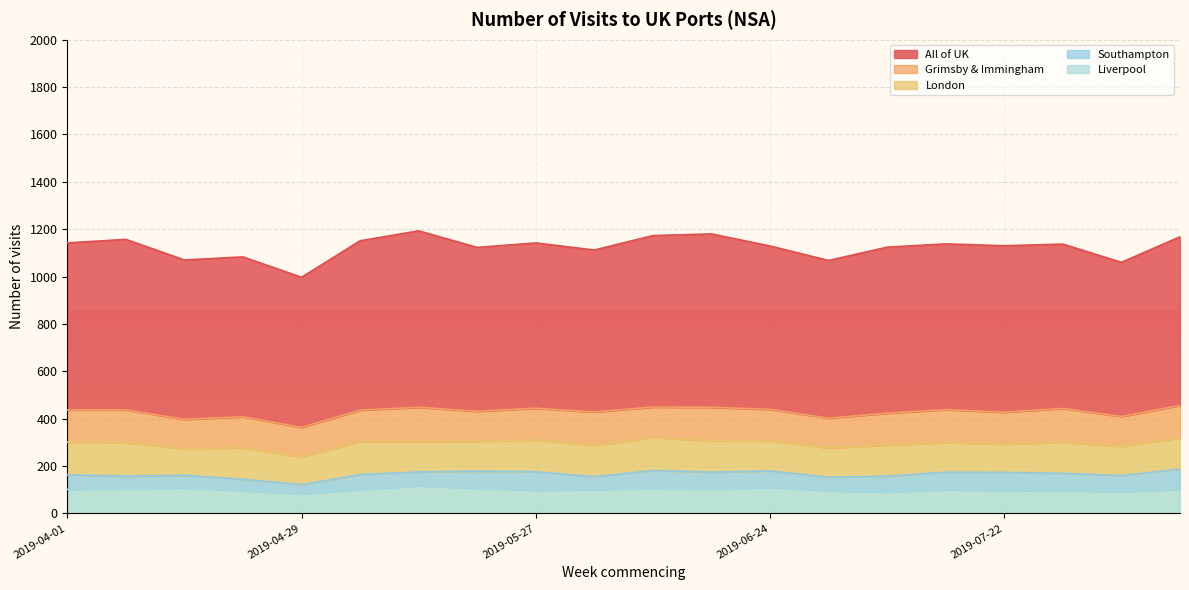

What is the sum of the London values at 2019-05-13 and 2019-07-22?

247